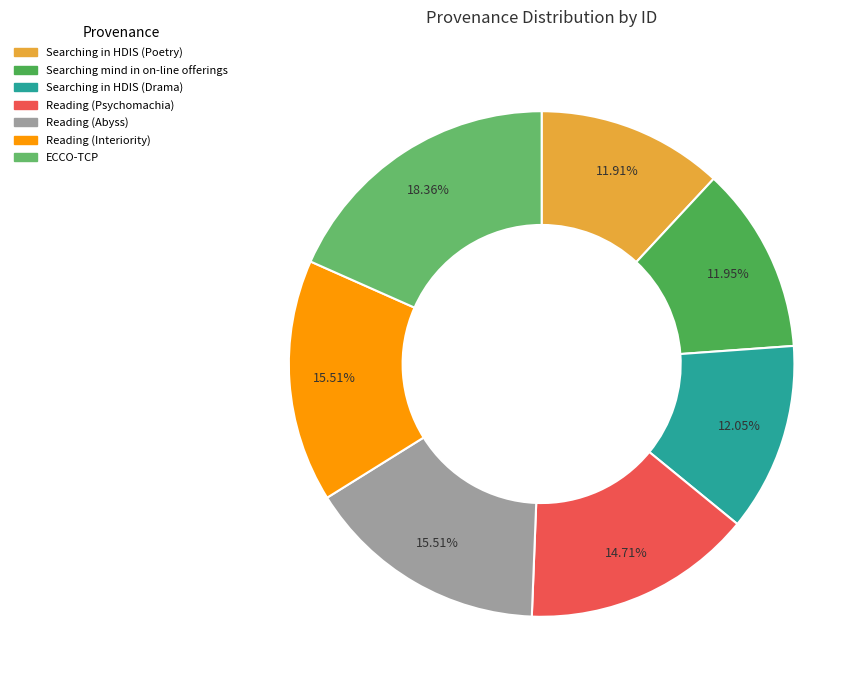

True or false: Searching in HDIS (Drama) accounts for 12% of the total.

True